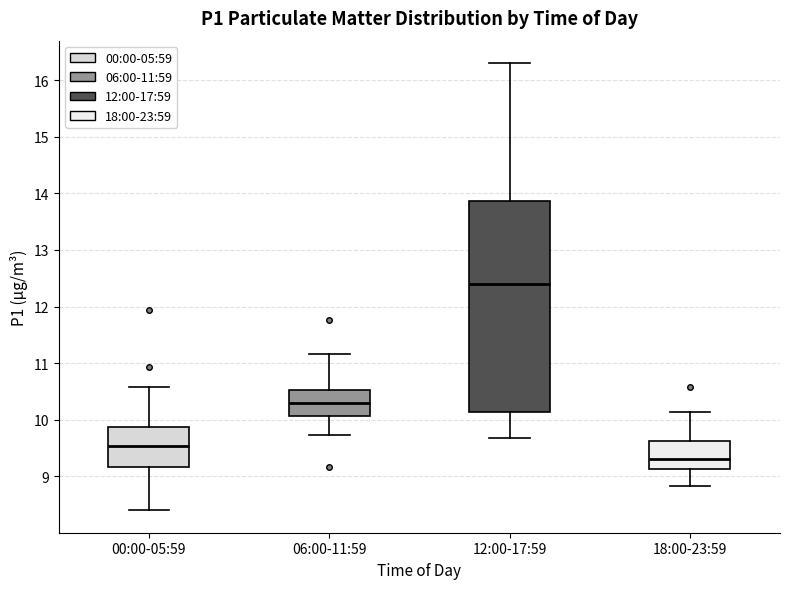

Which box has the lowest median line?

18:00-23:59